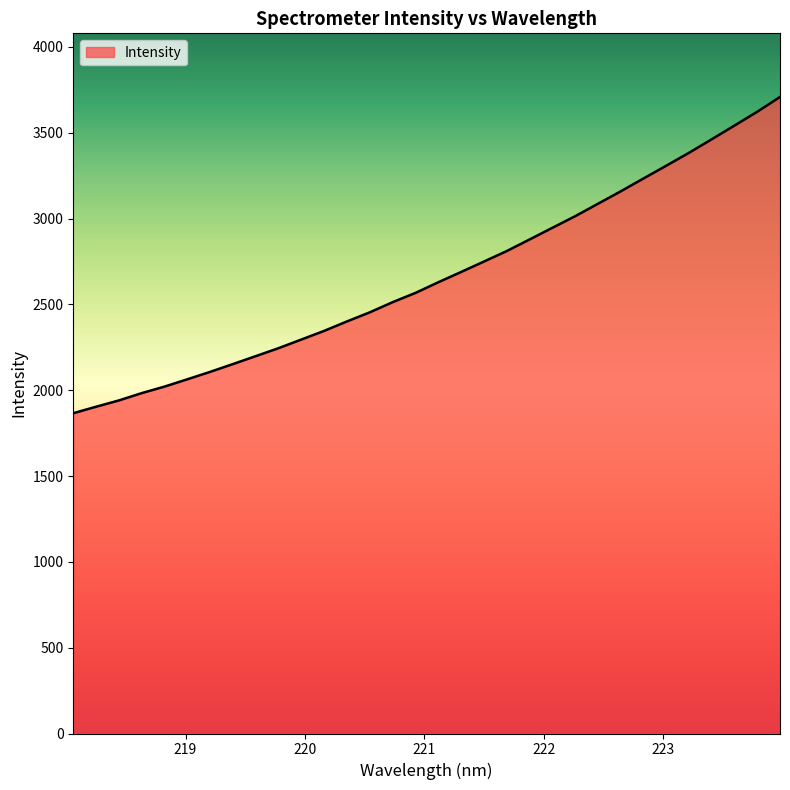

What is the sum of all values?

85270.8